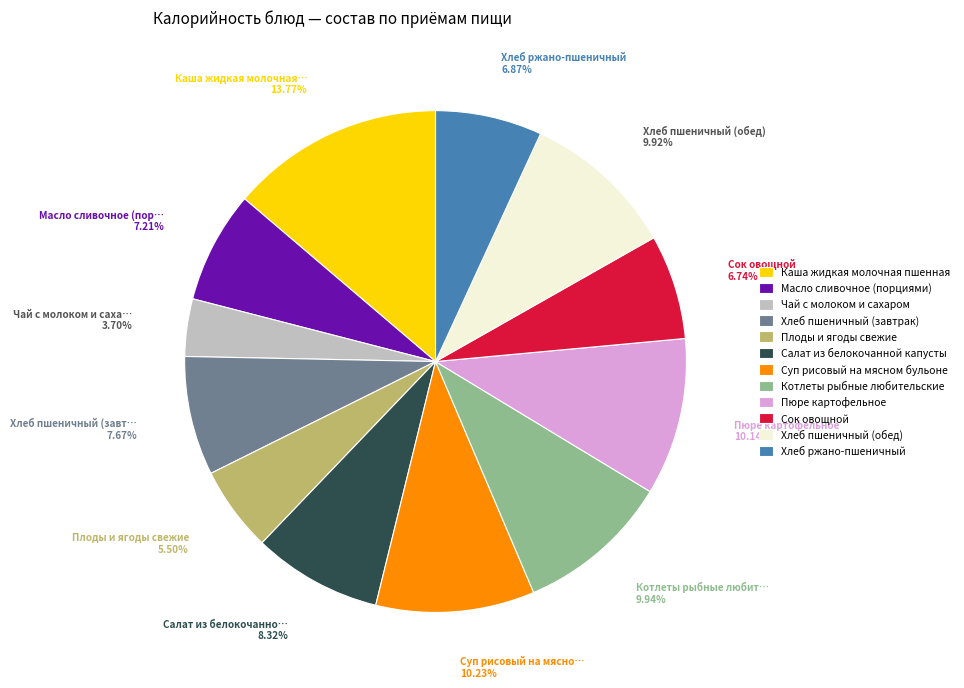

What percentage is the Сок овощной slice, to the nearest percent?

7%